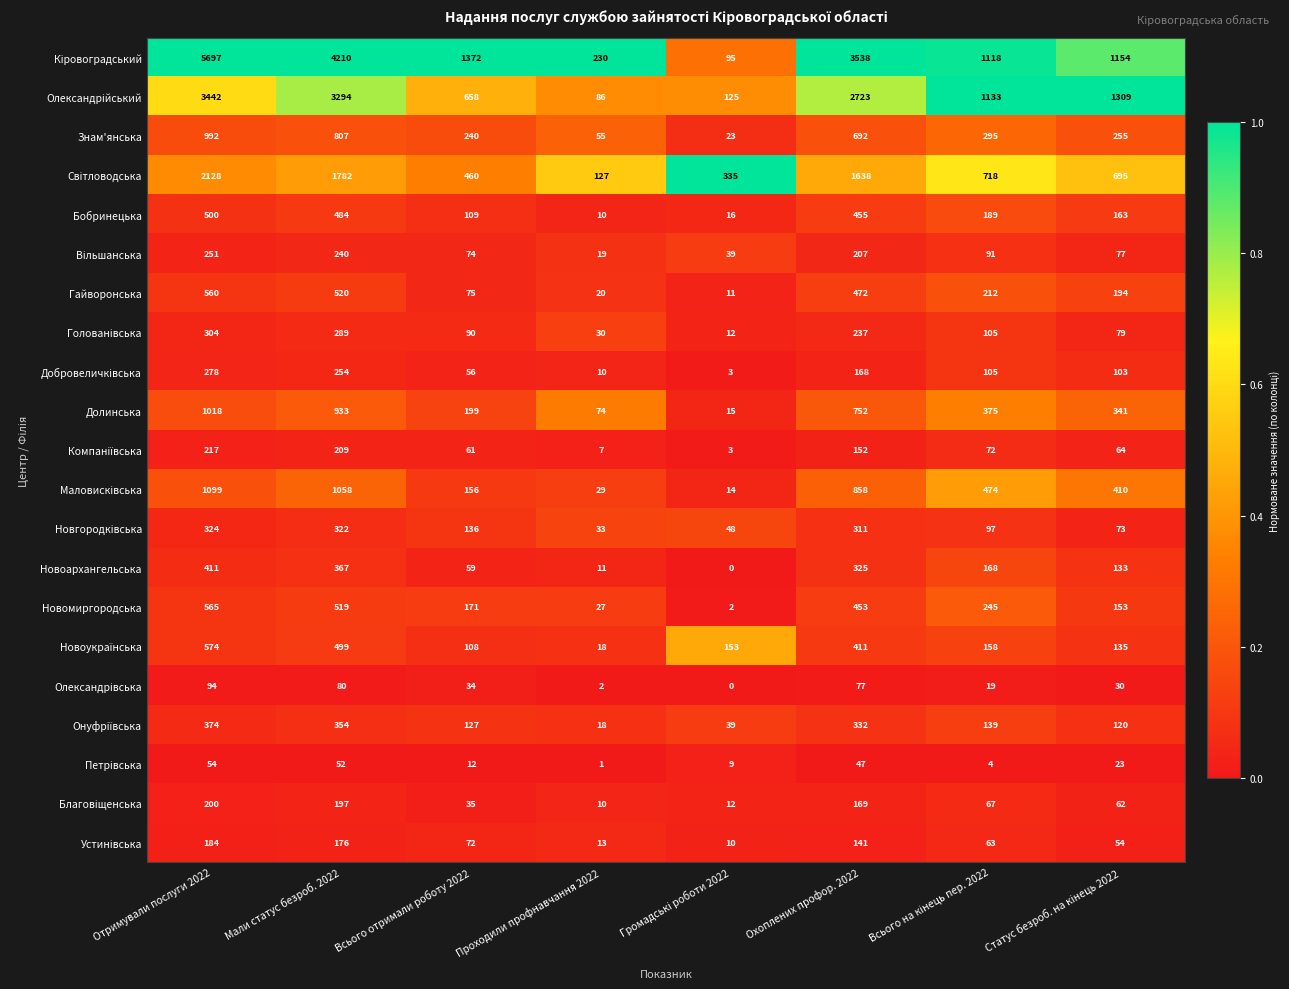

What is the spread (max minus min) of values at Мали статус безроб. 2022?

4158